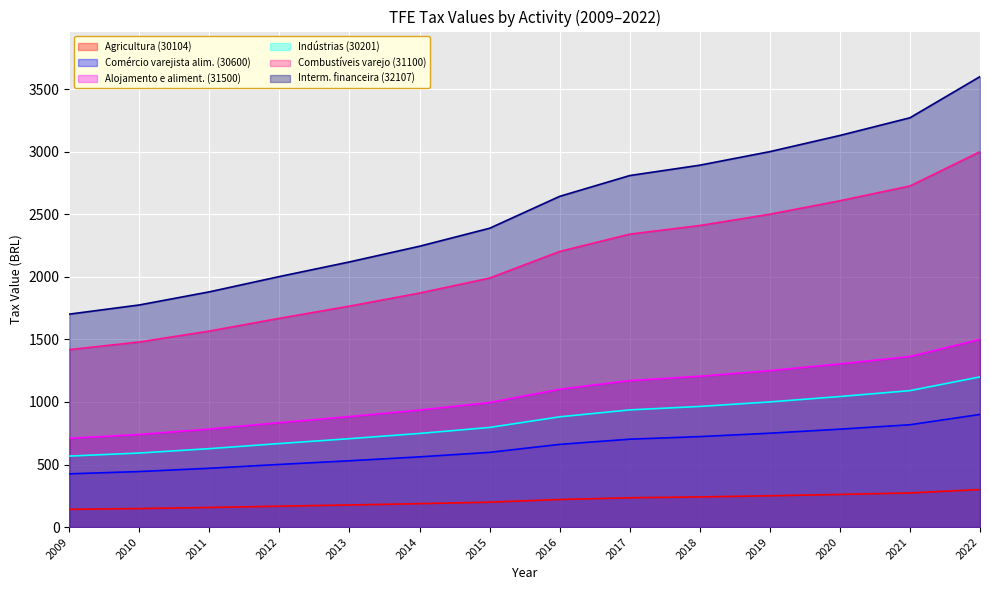

Where is Agricultura (30104) nearest to the value 220?

2016